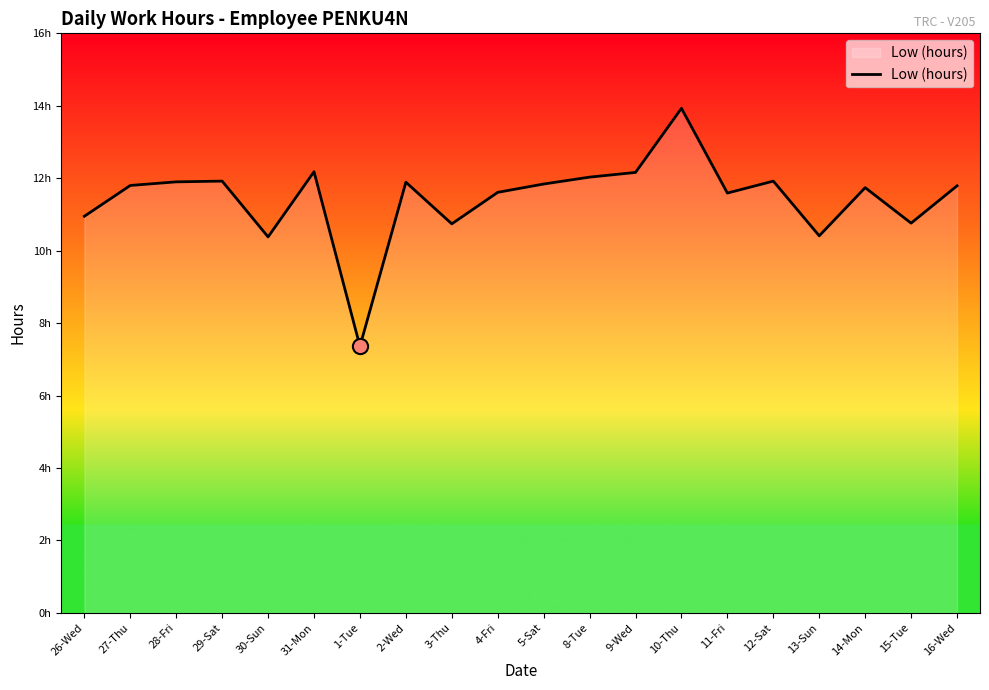

Between 1-Tue and 27-Thu, which is larger?

27-Thu